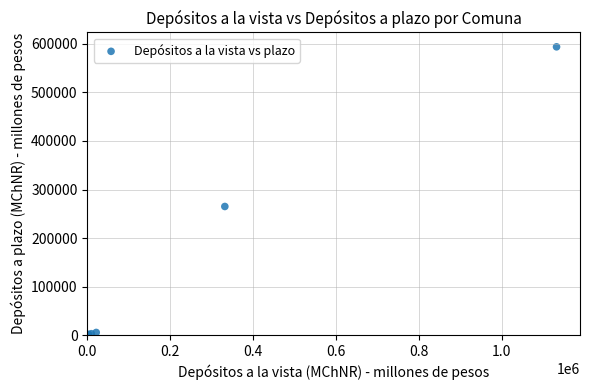

What Y value in the scatter plot is closest to 297065?

265070.8